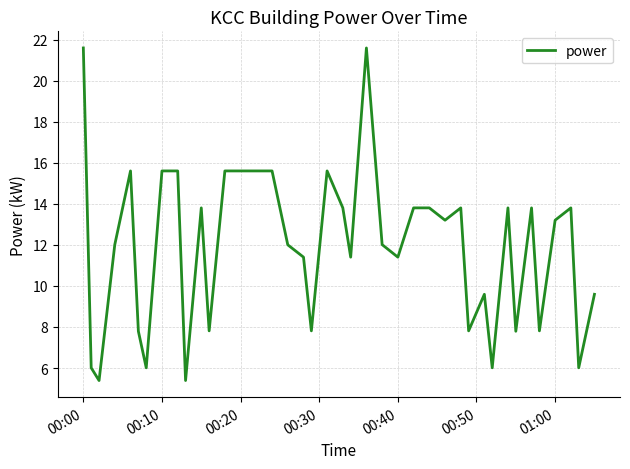

What is the difference between the maximum and minimum values?

16.2